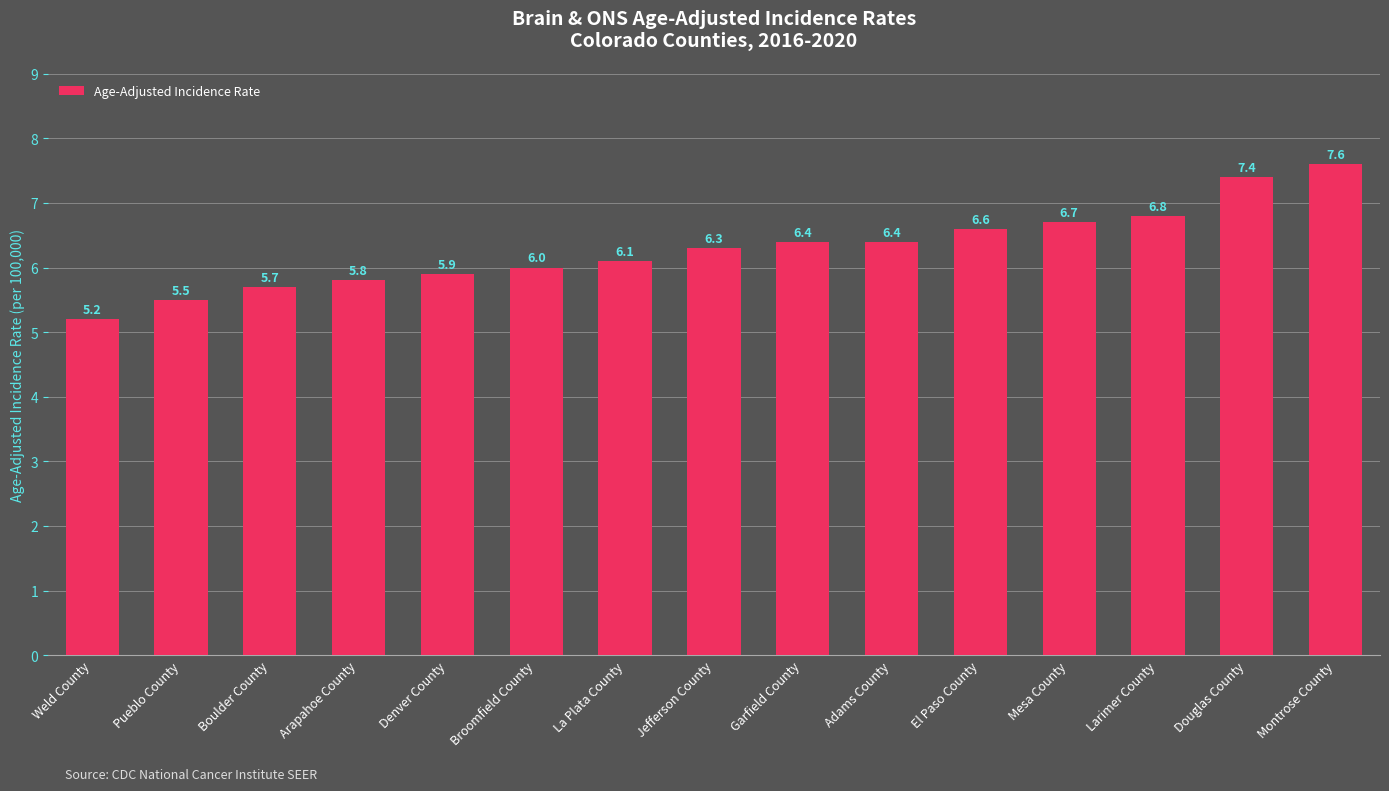

The chart shows a value of 6.0 at Broomfield County. True or false?

True